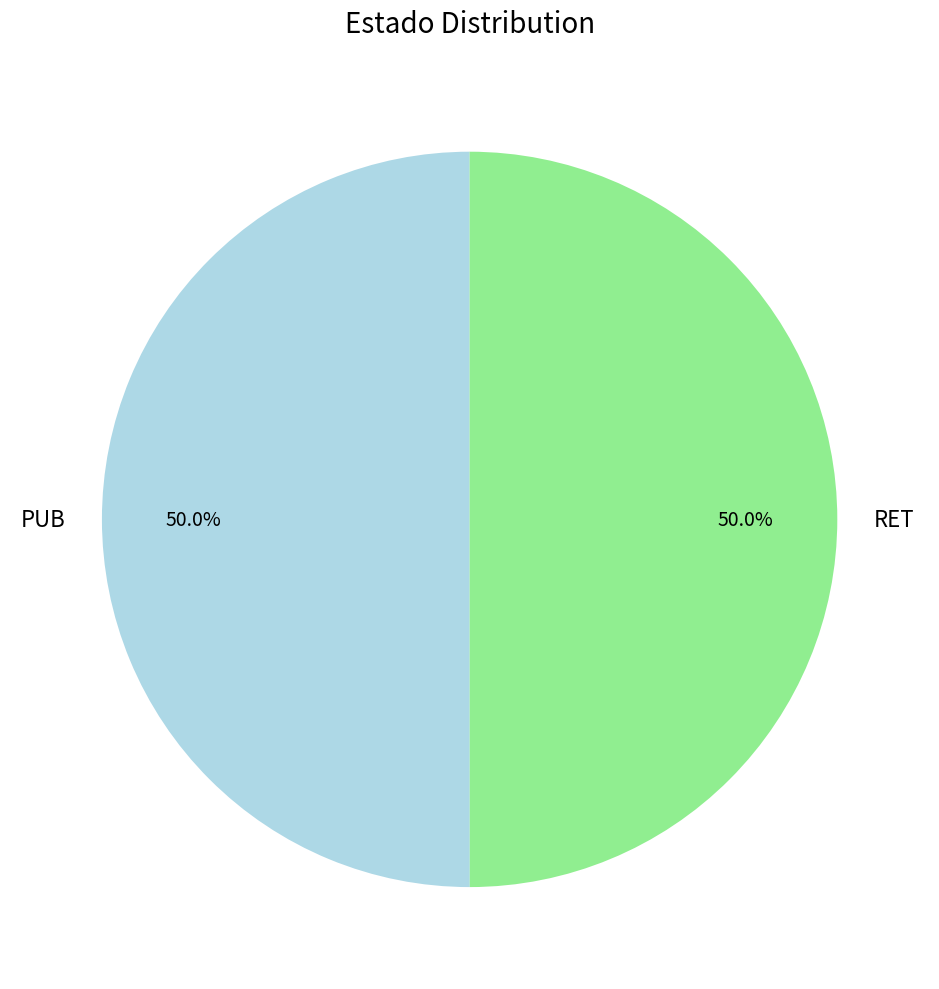

What percentage is the PUB slice, to the nearest percent?

50%